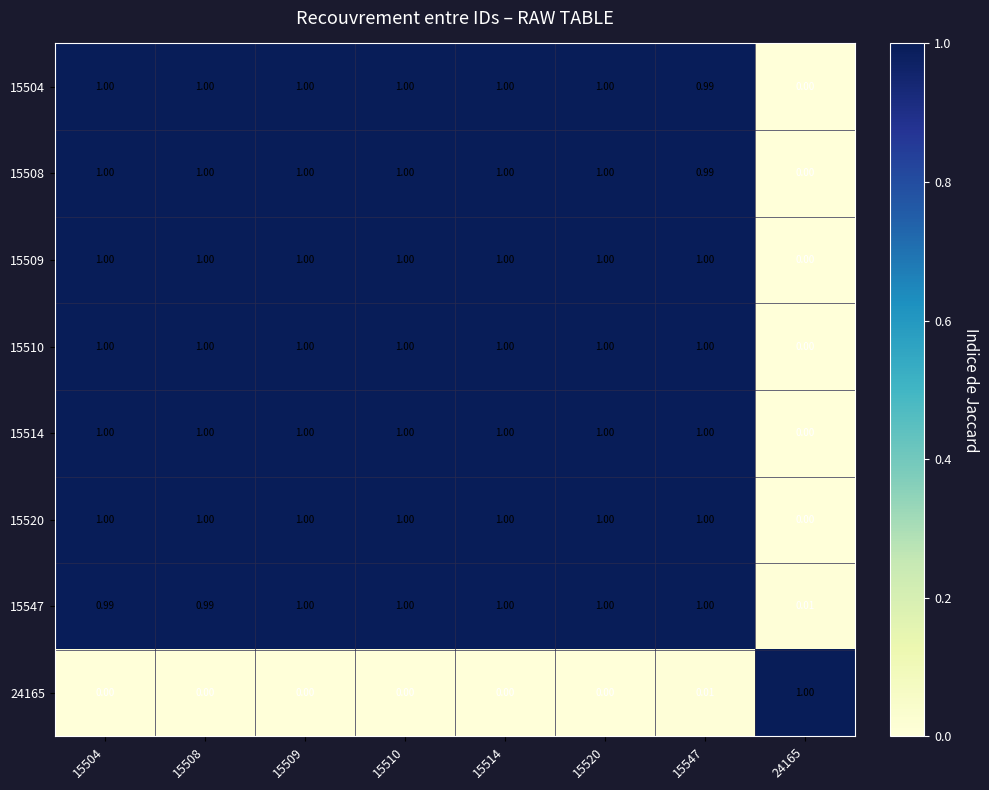

How many data points in 15504 are less than 1?

2